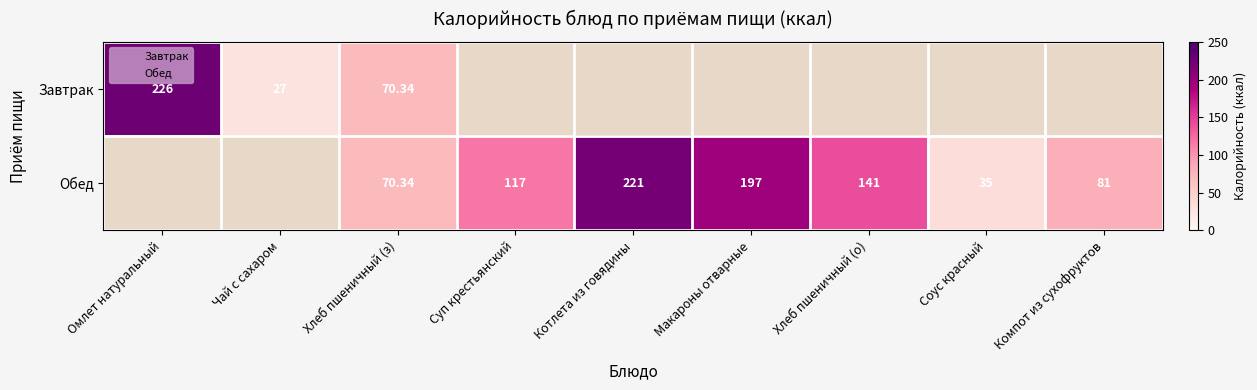

What is the smallest value displayed?

27.0